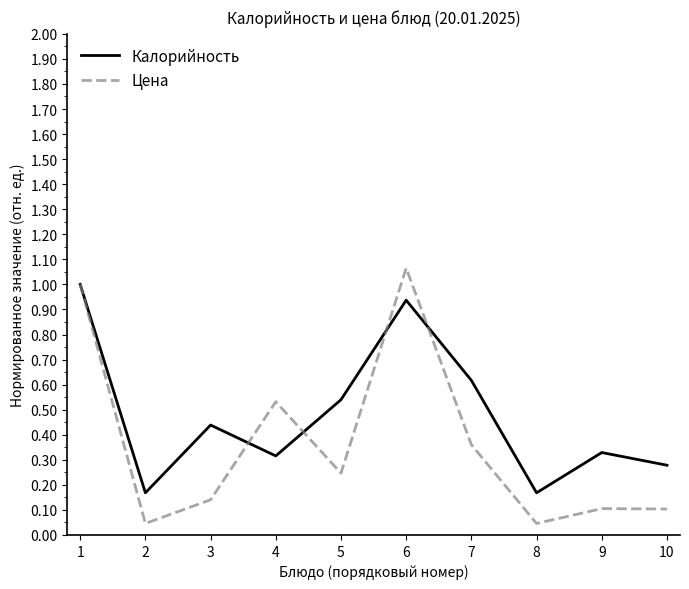

True or false: Калорийность has more than 2 interior local peaks.

True